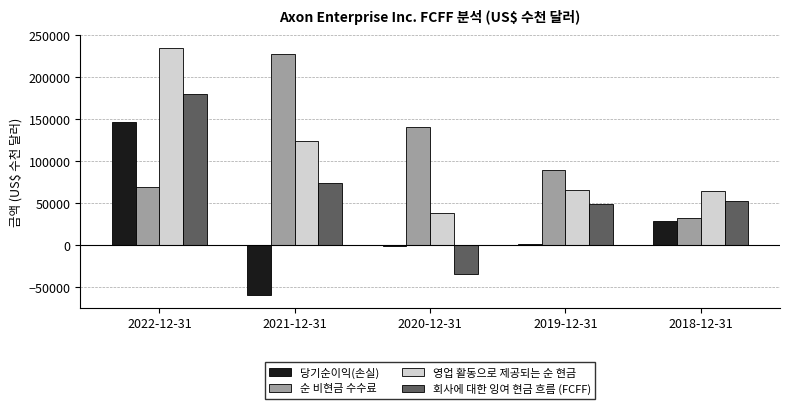

The value of 당기순이익(손실) at 2022-12-31 is 48347. True or false?

False